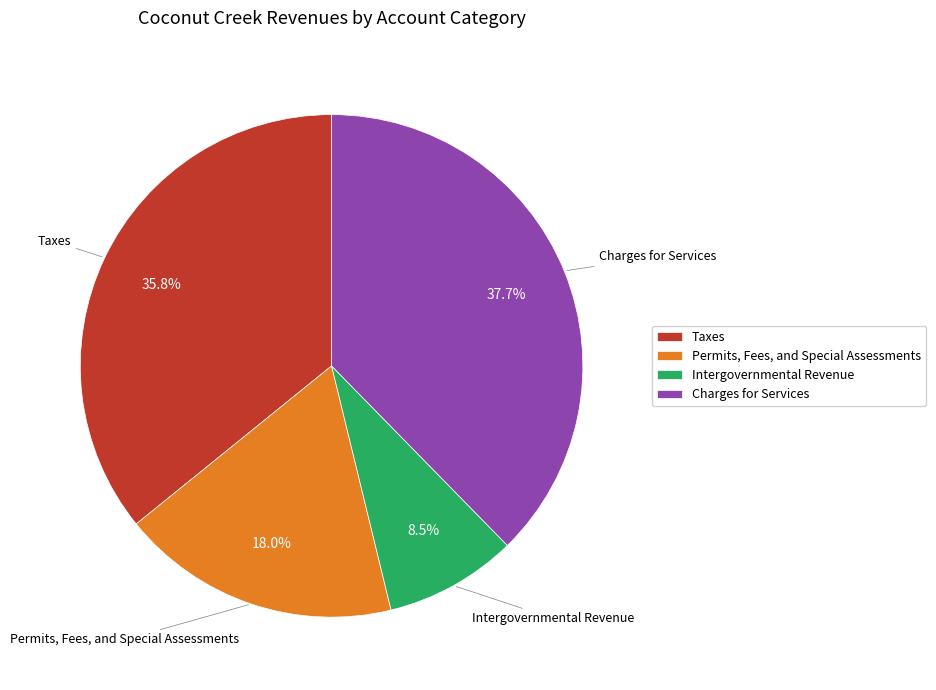

Combined, do Permits, Fees, and Special Assessments and Taxes account for over 50%?

Yes